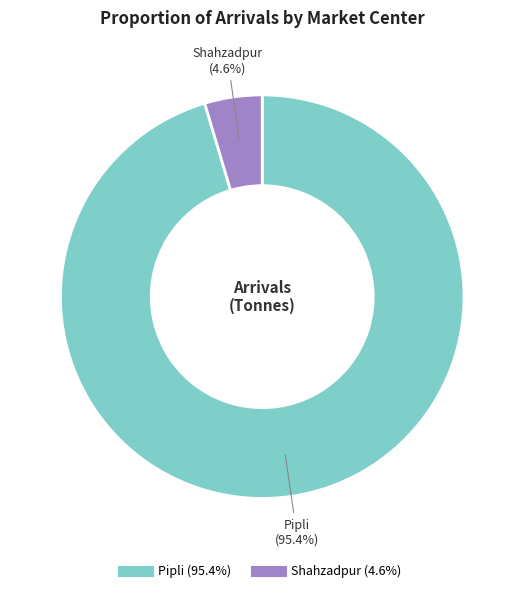

What is the smallest slice in the pie chart?

Shahzadpur